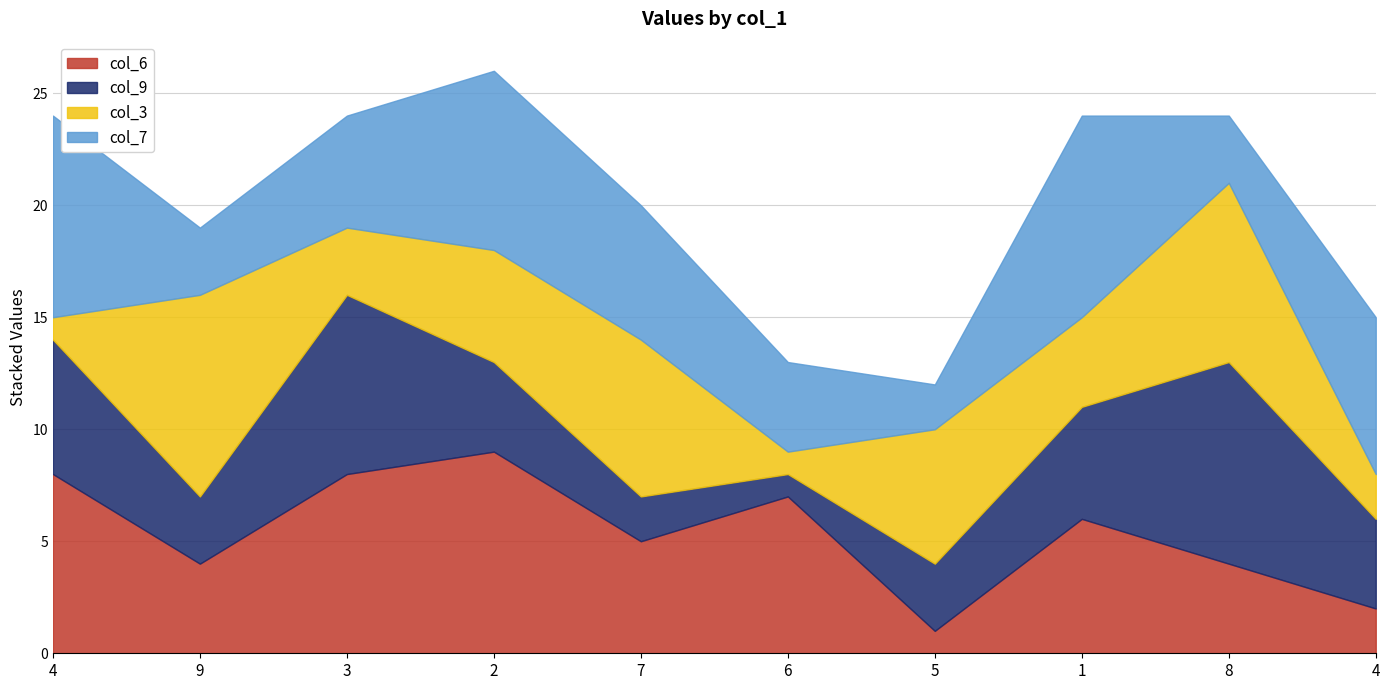

What is the label of the 7th point from the left?

5